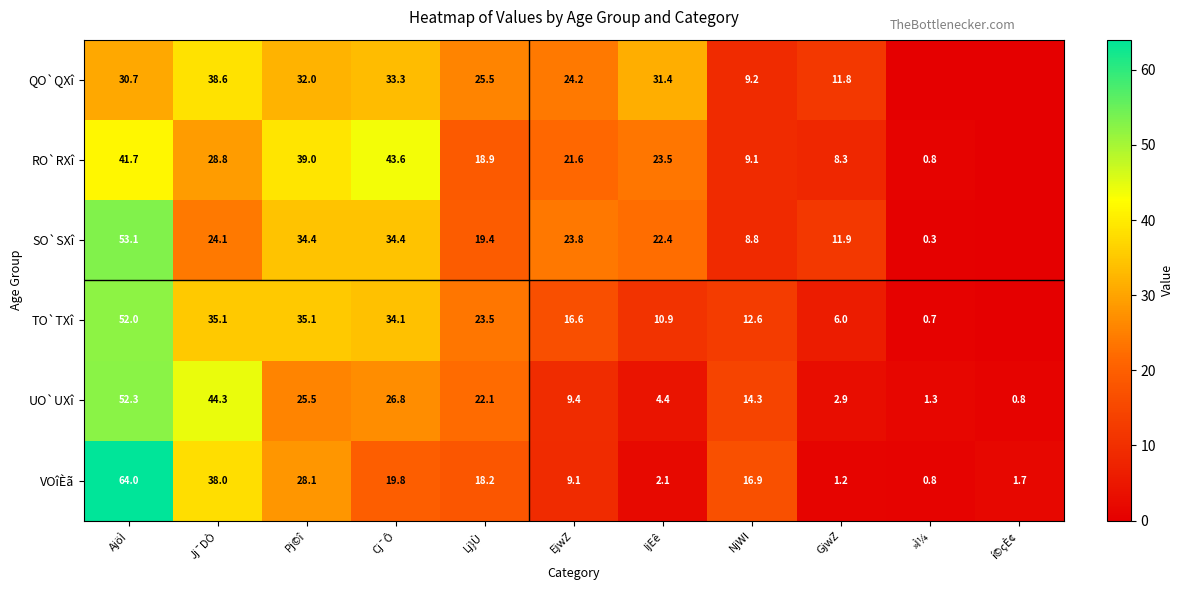

At which label does UO`UXî reach its peak?

AjöÌ